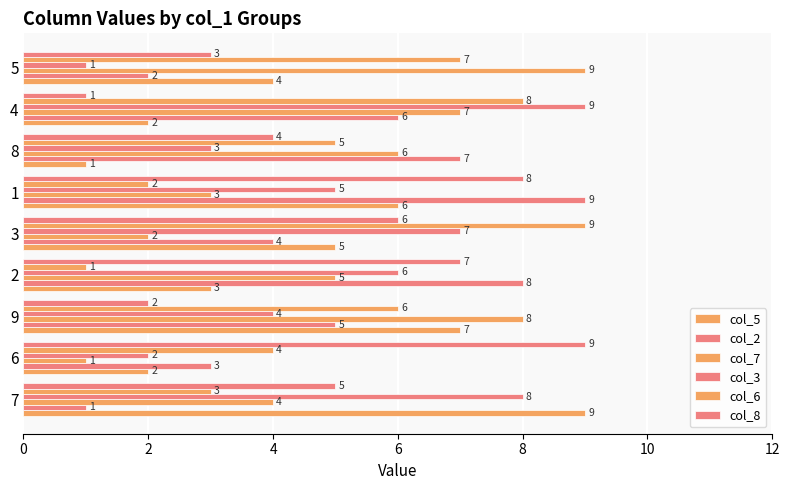

How many series are shown in this chart?

6